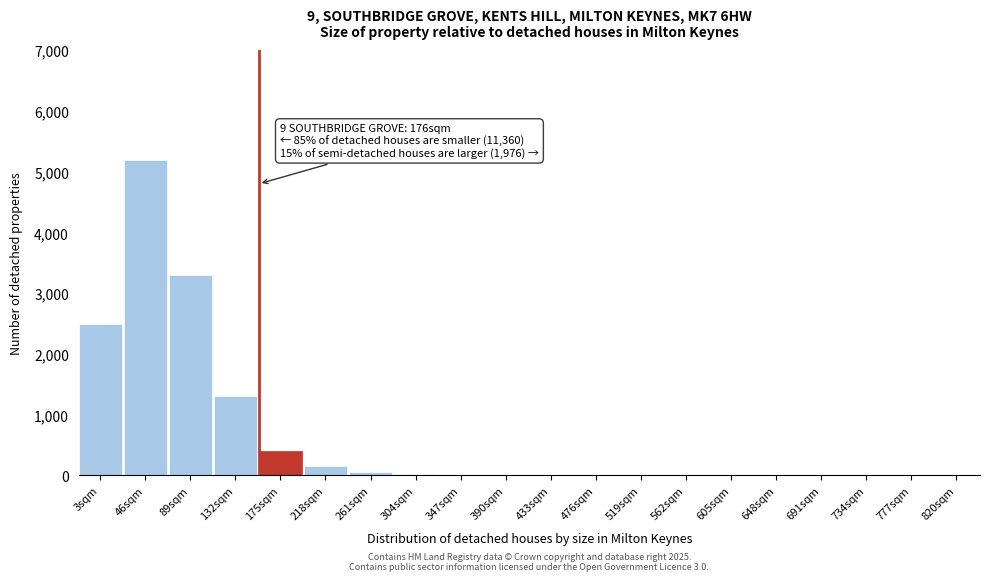

What is the greatest value displayed?

5200